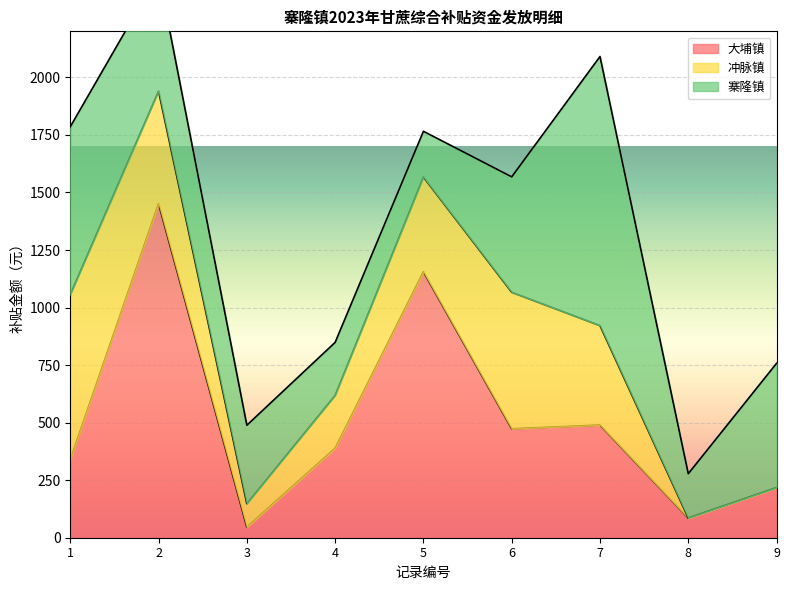

How many times do 冲脉镇 and 大埔镇 cross each other?

5